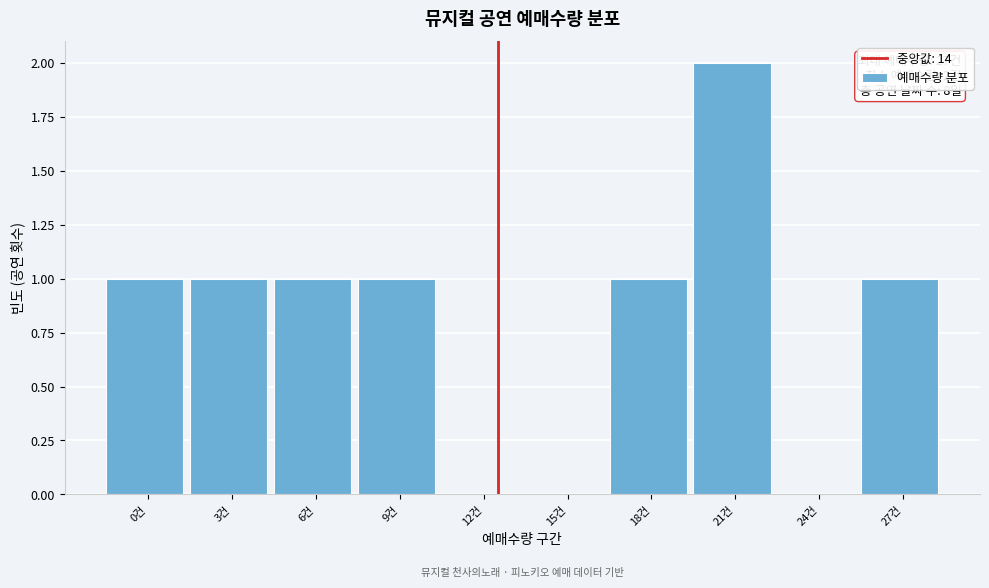

Reading left to right, transcribe all the data shown in this chart.

0건=1	3건=1	6건=1	9건=1	12건=0	15건=0	18건=1	21건=2	24건=0	27건=1